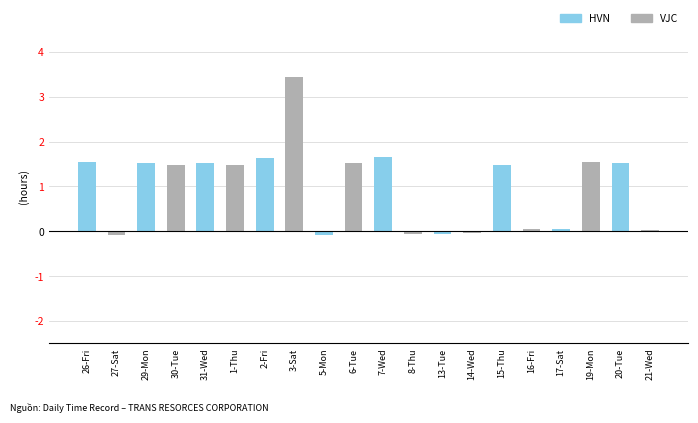

Does the chart contain any negative values?

Yes